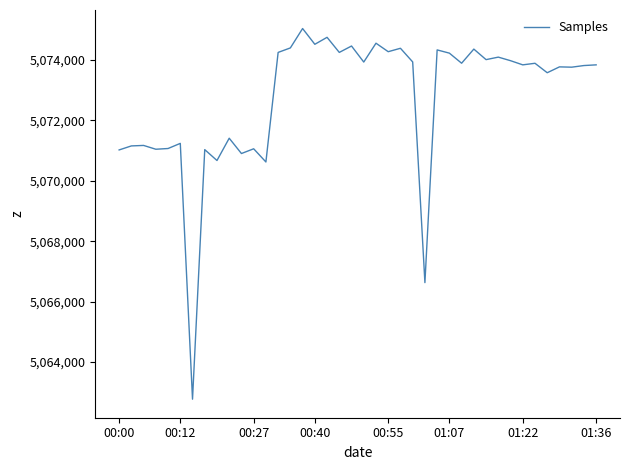

What is the difference between the second highest and minimum values?

11986